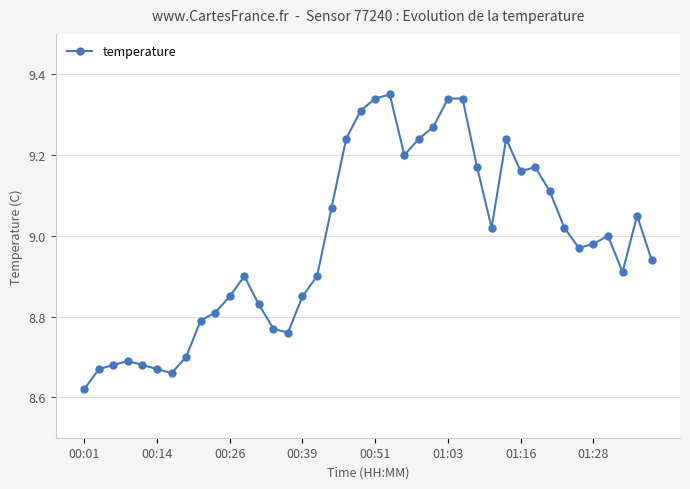

What is the difference between the second highest and minimum values?

0.7